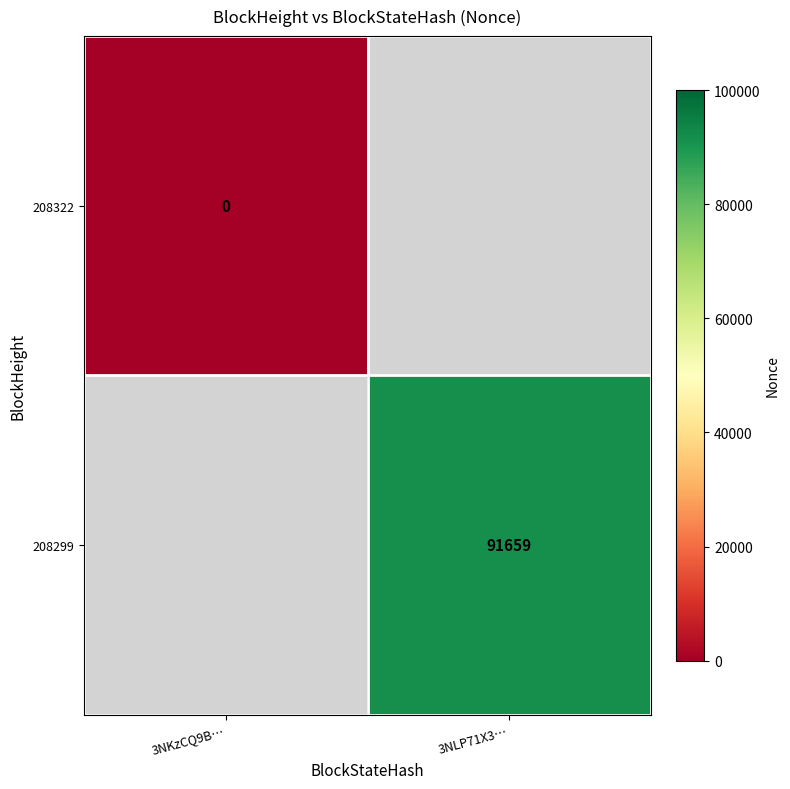

The 208299 series shows 47805 at 3NLP71X3…. True or false?

False